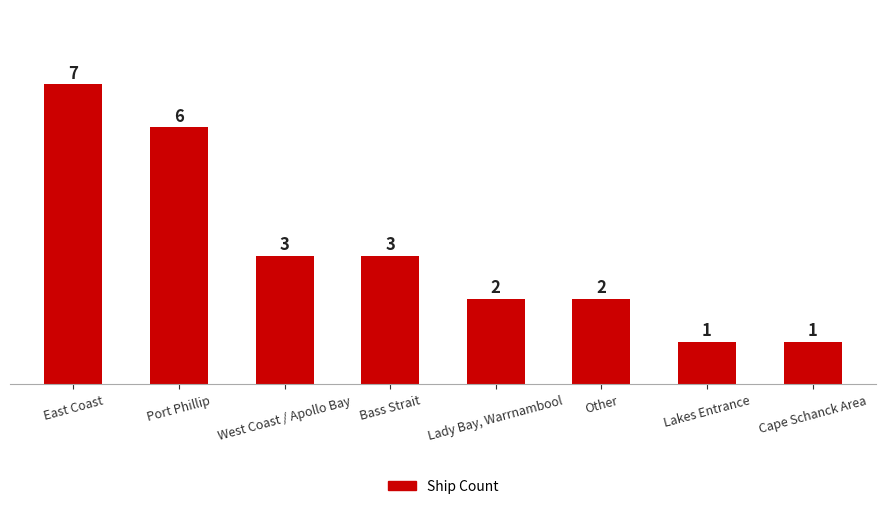

What is the difference between the second highest and minimum values?

5